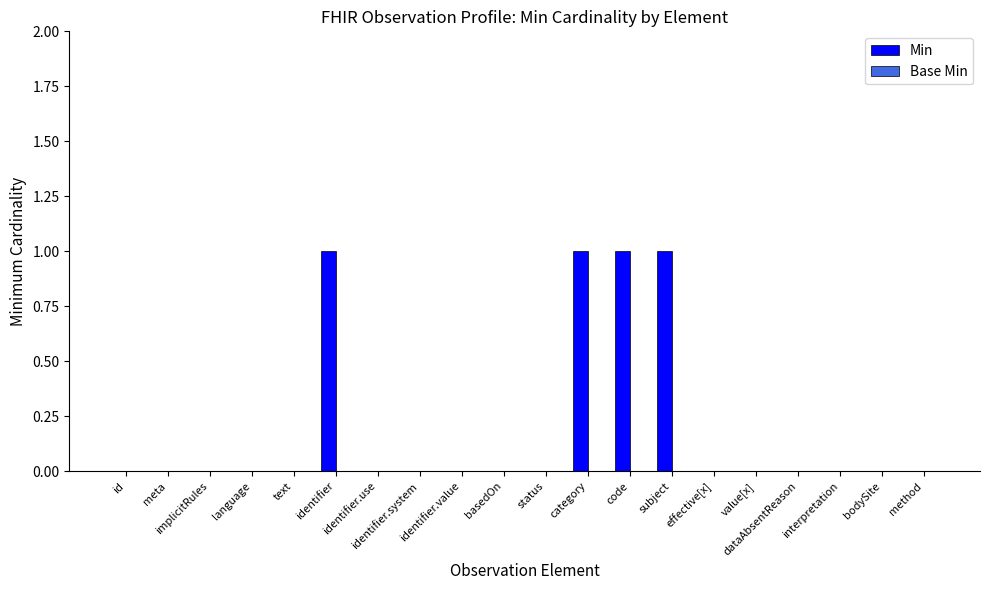

Are the bars horizontal?

No